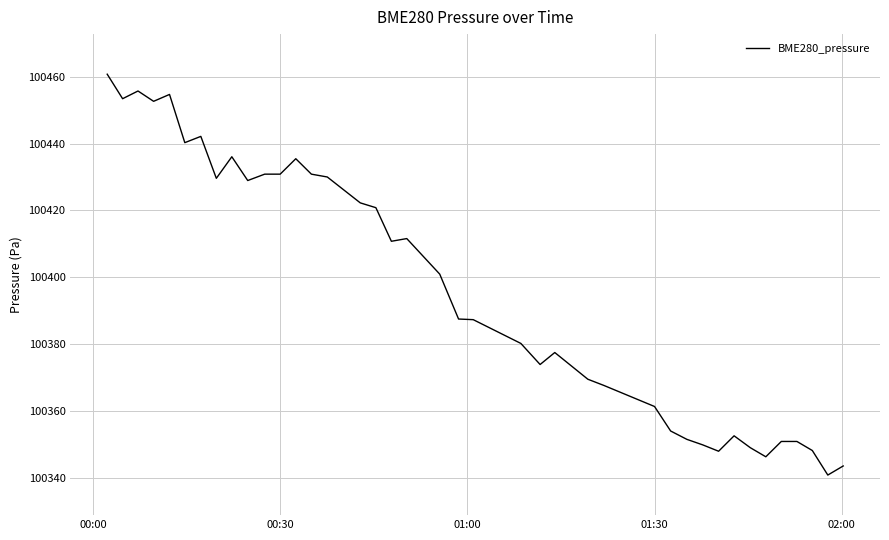

What is the difference between the maximum and minimum values?

120.0